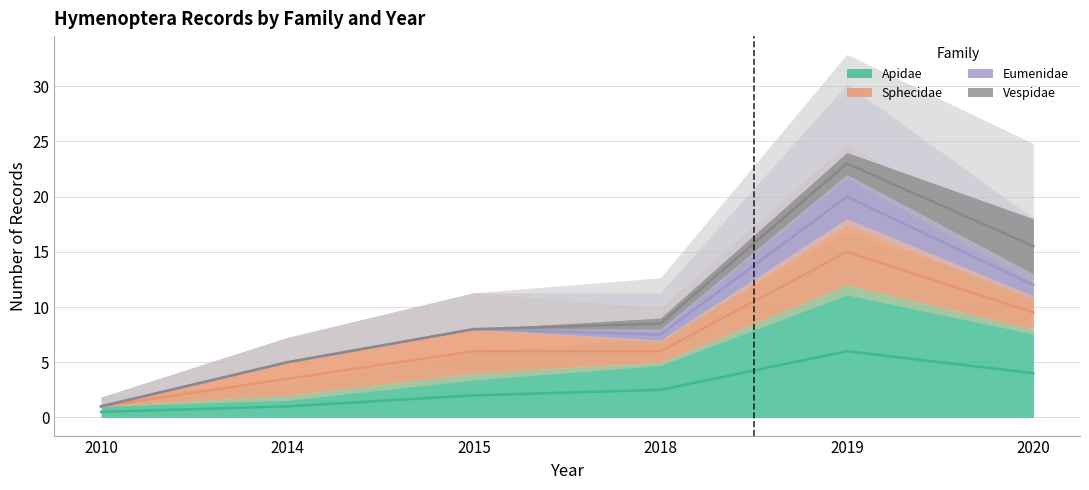

Is it true that Eumenidae equals 0 at 2018?

False